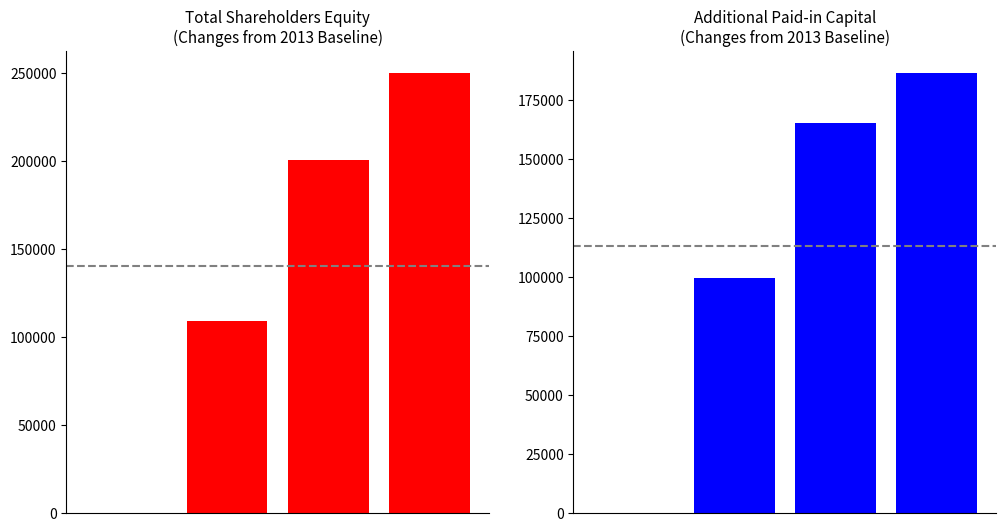

How many values in the Total series exceed 200824?

1